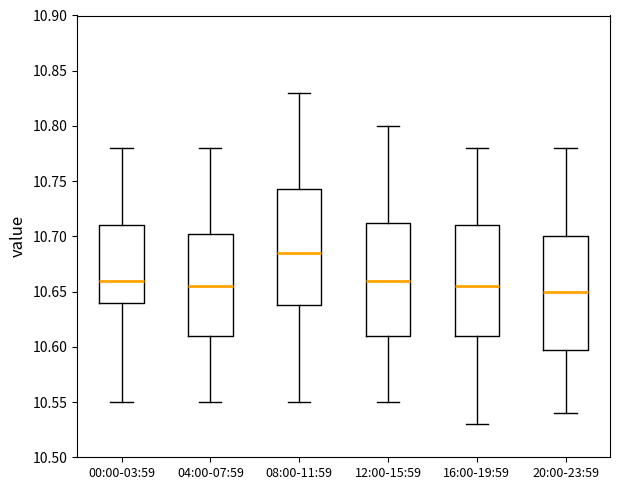

Reading left to right, transcribe this box plot: for each box, give where its median line is, the range the box spans, and where its two whiskers end, as read against the y-axis. The values are not printed on the chart, so give them approximately, as read against the axis.

00:00-03:59: median 10.660, box 10.640 to 10.710, whiskers 10.550 to 10.780
04:00-07:59: median 10.655, box 10.610 to 10.705, whiskers 10.550 to 10.780
08:00-11:59: median 10.685, box 10.640 to 10.745, whiskers 10.550 to 10.830
12:00-15:59: median 10.660, box 10.610 to 10.715, whiskers 10.550 to 10.800
16:00-19:59: median 10.655, box 10.610 to 10.710, whiskers 10.530 to 10.780
20:00-23:59: median 10.650, box 10.600 to 10.700, whiskers 10.540 to 10.780